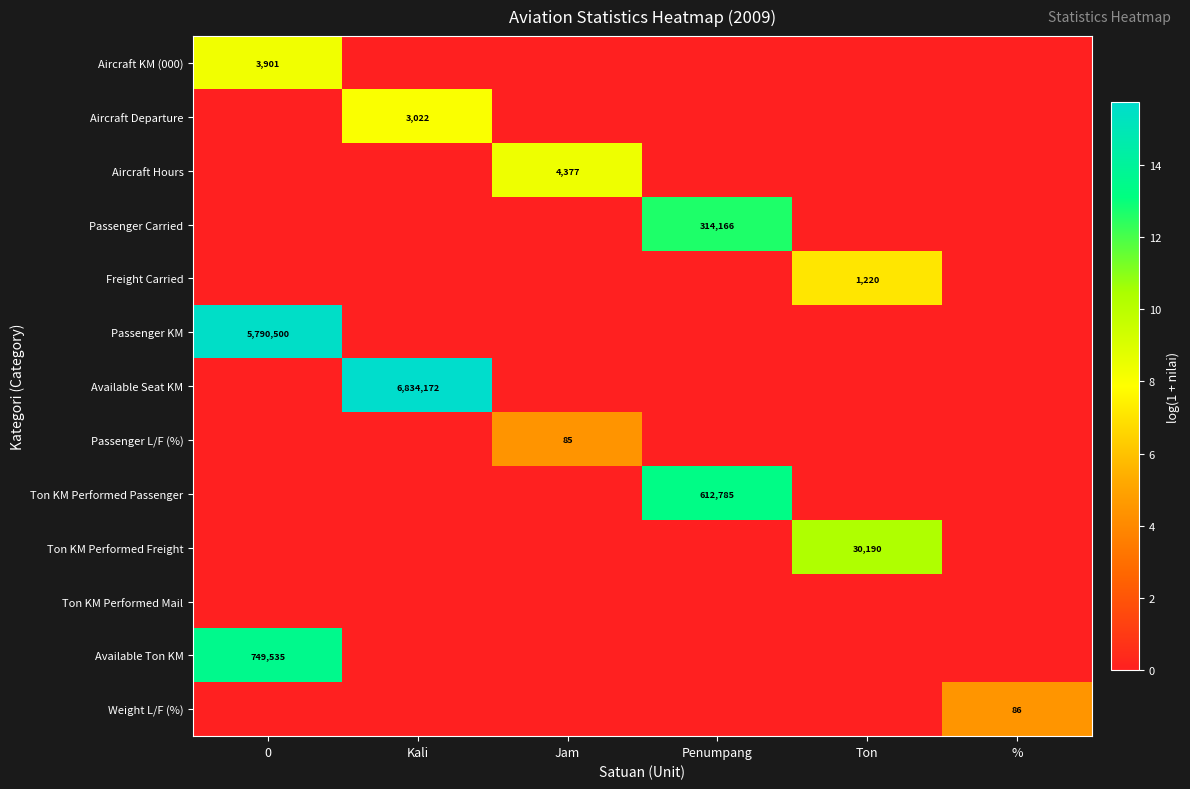

The Aircraft Departure series shows 3022 at Kali. True or false?

True